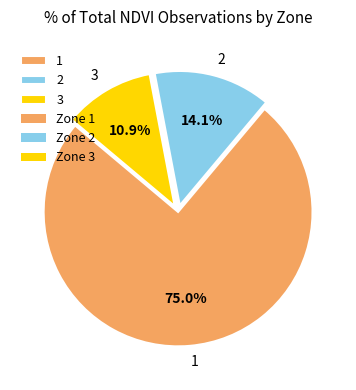

Combined, do 2 and 3 account for over 50%?

No